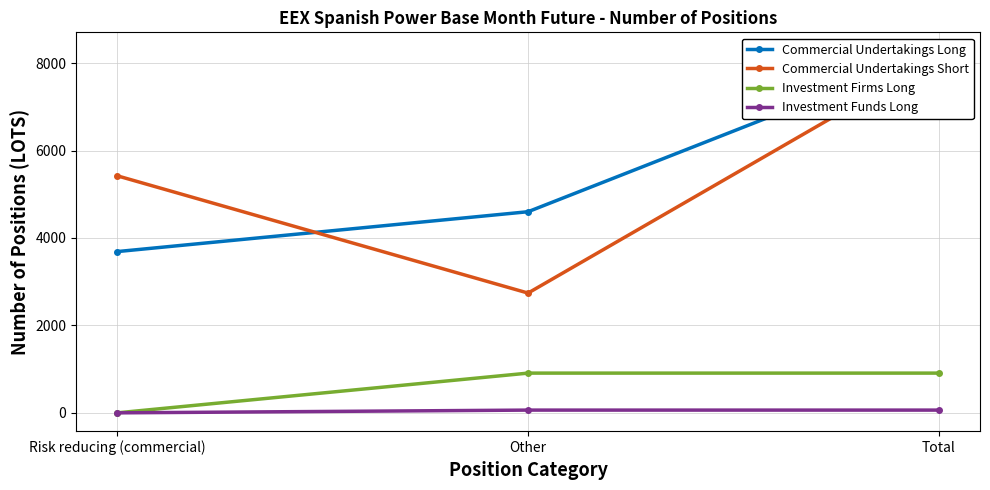

What is the difference between the highest and lowest values at Other?

4538.0